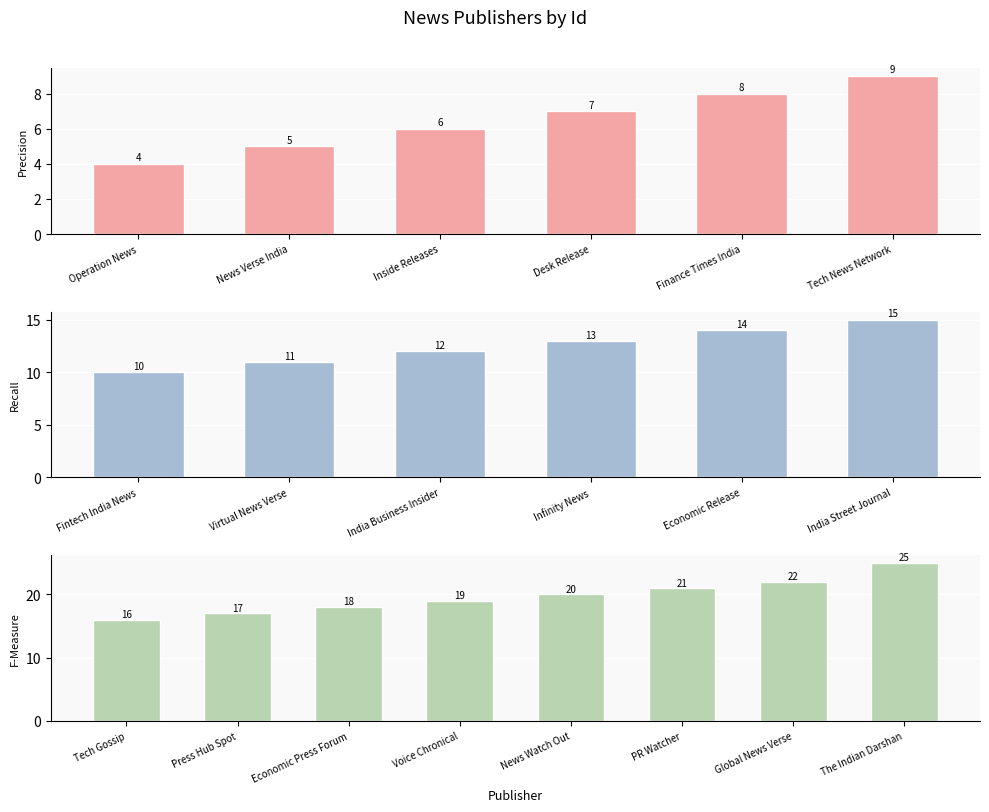

Rank the categories by value from lowest to highest.

Operation News, News Verse India, Inside Releases, Desk Release, Finance Times India, Tech News Network, Fintech India News, Virtual News Verse, India Business Insider, Infinity News, Economic Release, India Street Journal, Tech Gossip, Press Hub Spot, Economic Press Forum, Voice Chronical, News Watch Out, PR Watcher, Global News Verse, The Indian Darshan